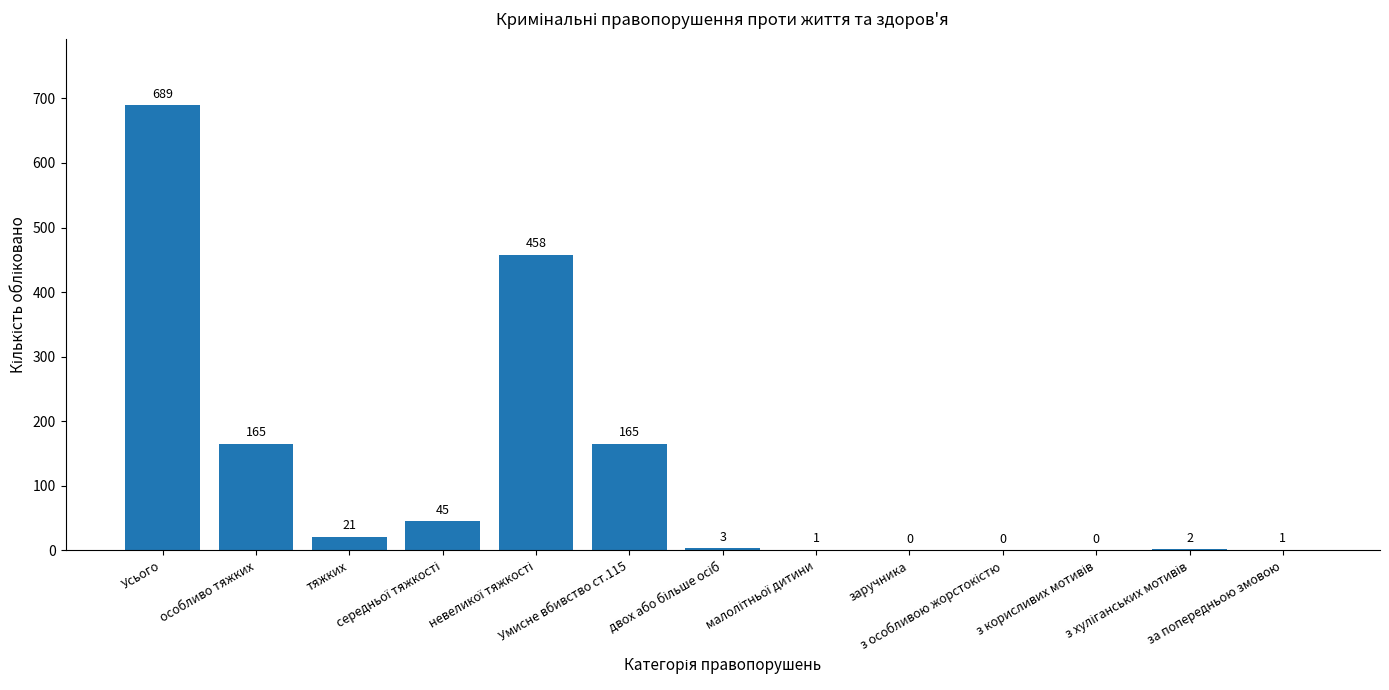

What is the sum of all values?

1550